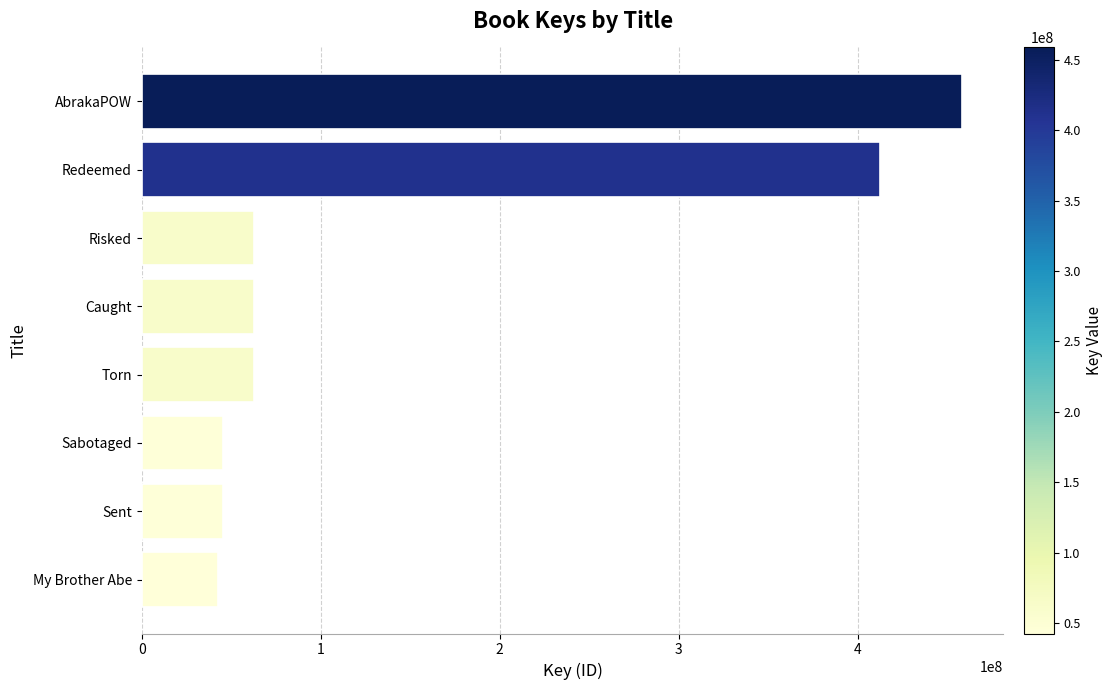

What is the greatest value displayed?

458631257